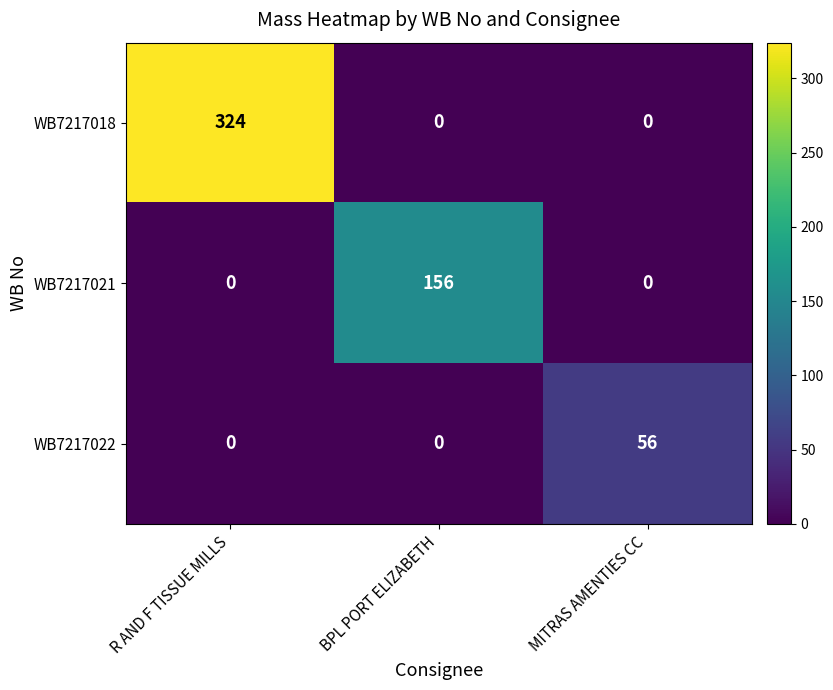

What is the difference between the highest and lowest values at MITRAS AMENTIES CC?

56